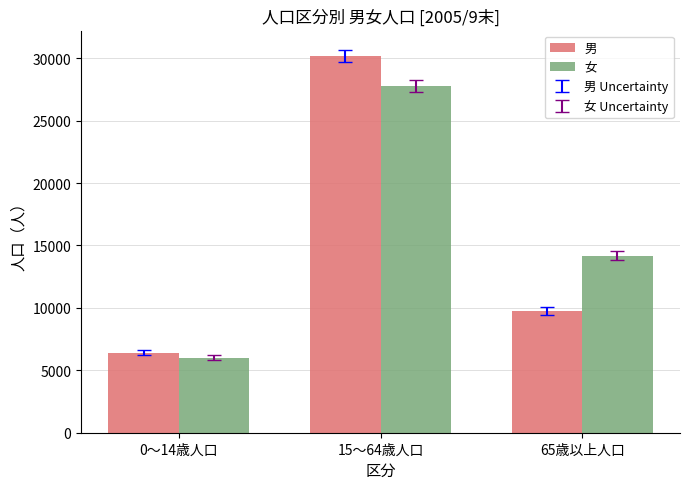

What is the difference between the maximum and minimum values in the 男 series?

23770